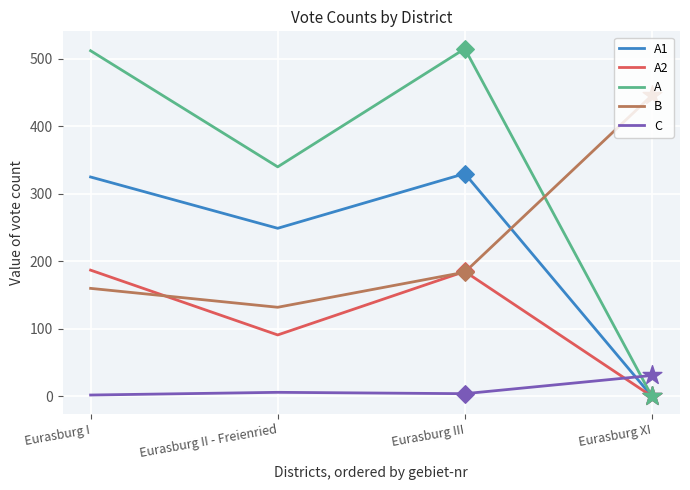

Is the value of A at Eurasburg I greater than the value of C at Eurasburg I?

Yes